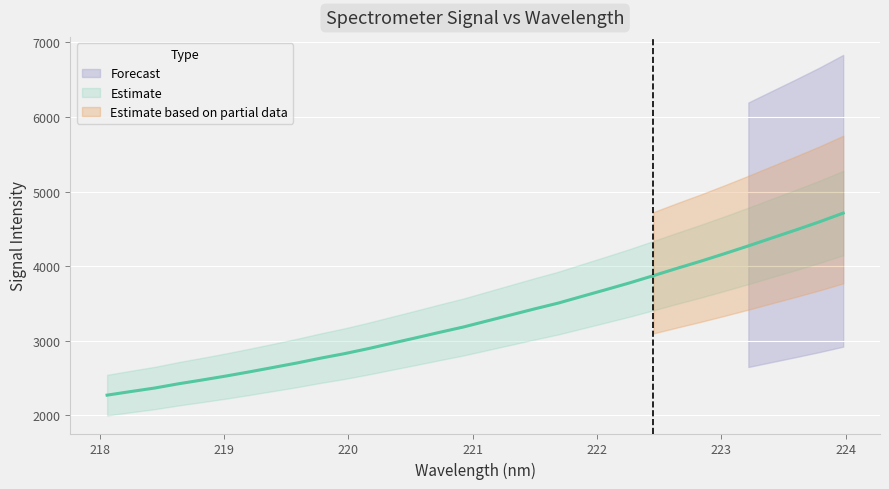

What is the ratio of the value at 221.8812 to the value at 222.6447?

0.9